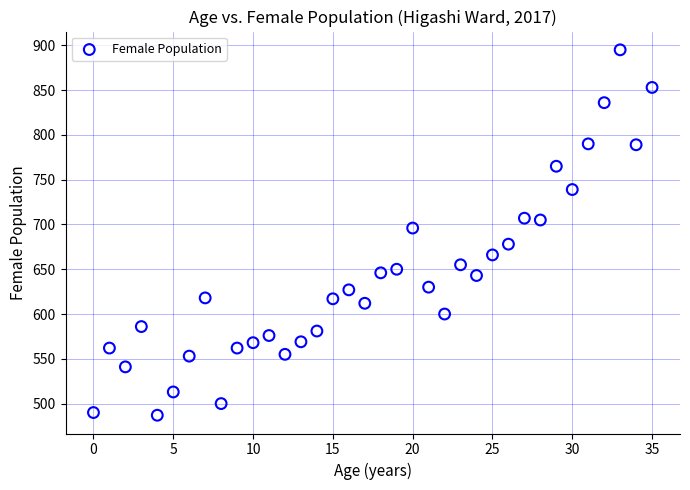

What Y value in the scatter plot is closest to 691?

696